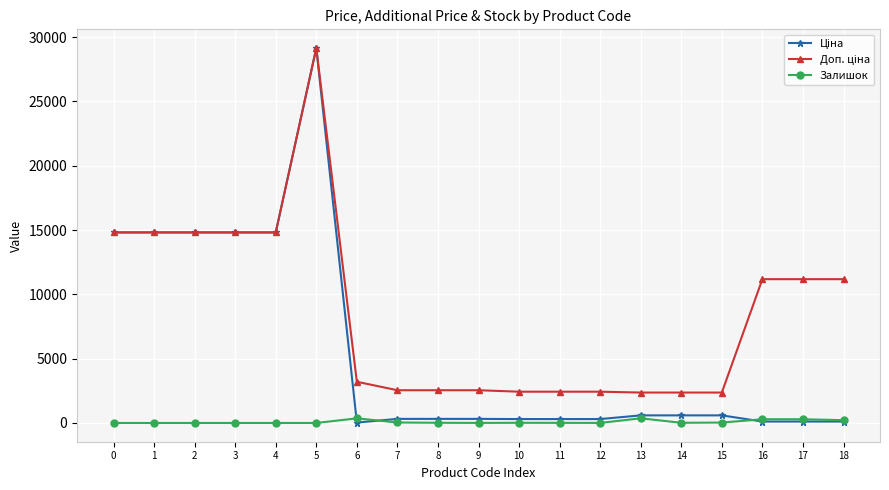

What is the spread (max minus min) of values at 4?

14817.6